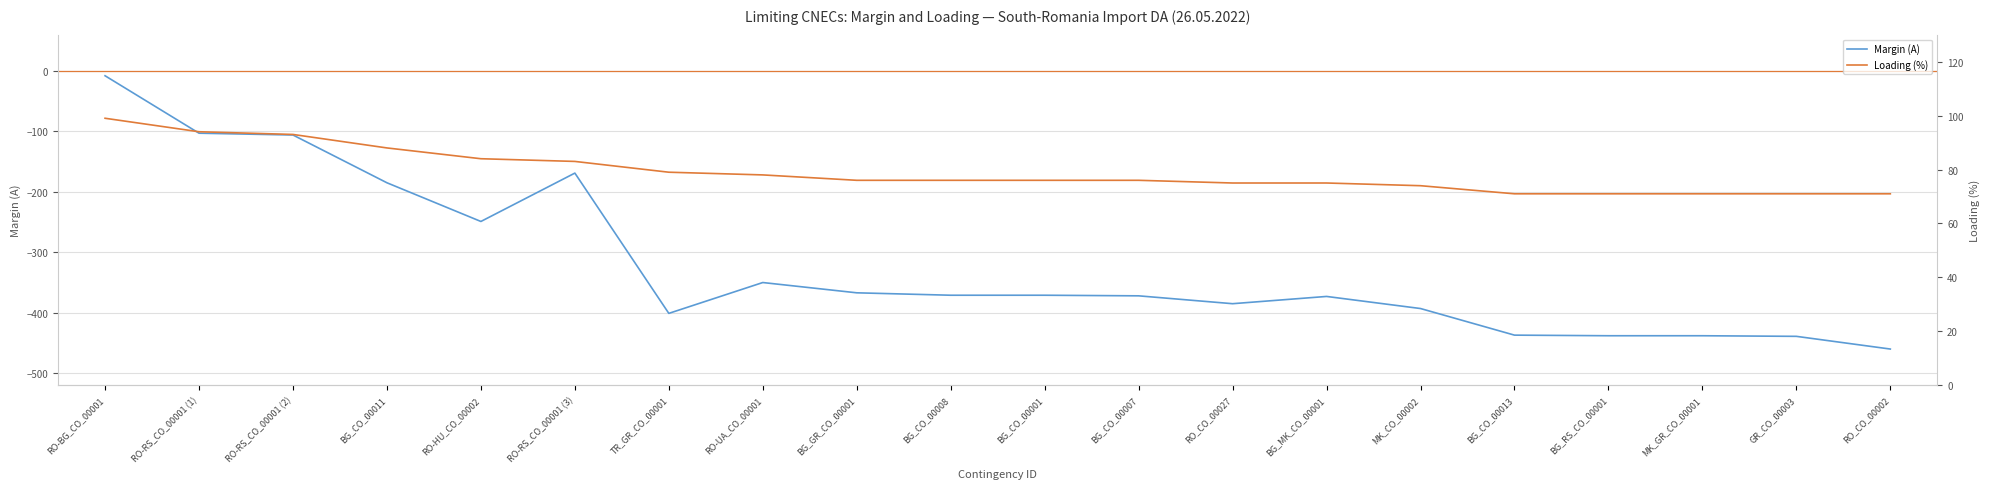

At which category does the chart reach its peak across all series?

RO-BG_CO_00001